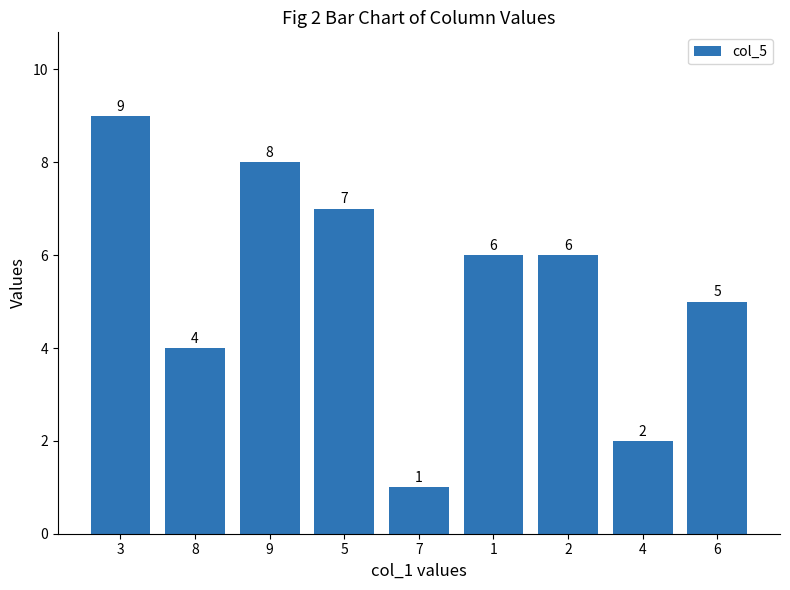

Where does the data first go above 6?

3